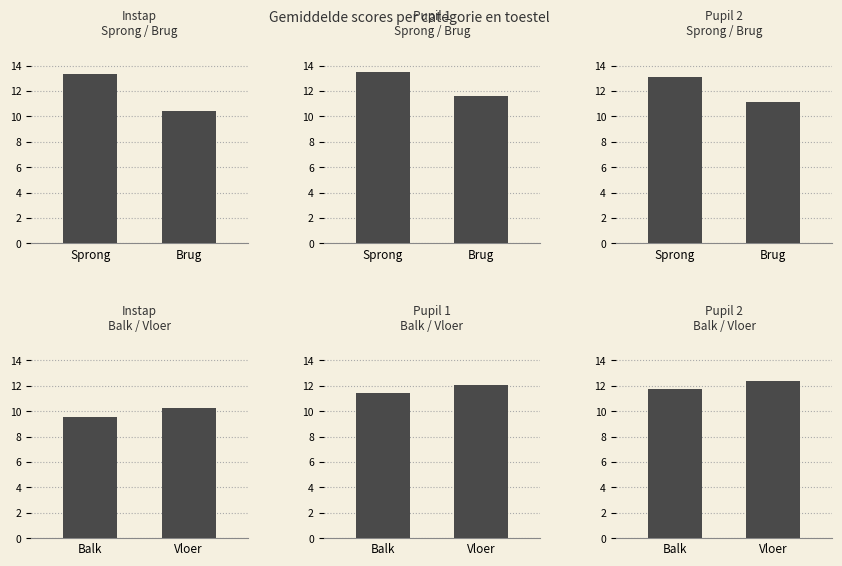

At how many categories does at least one series exceed 11?

2